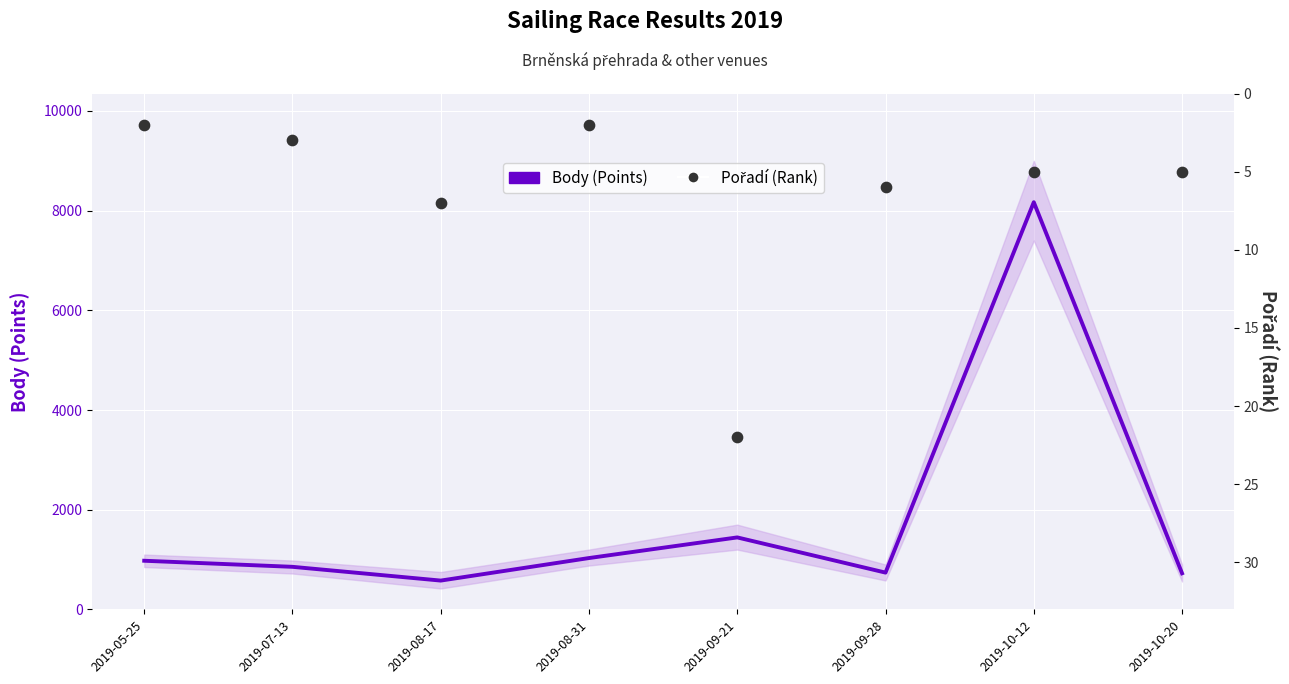

Which series has the largest total across all categories?

Body (Points)